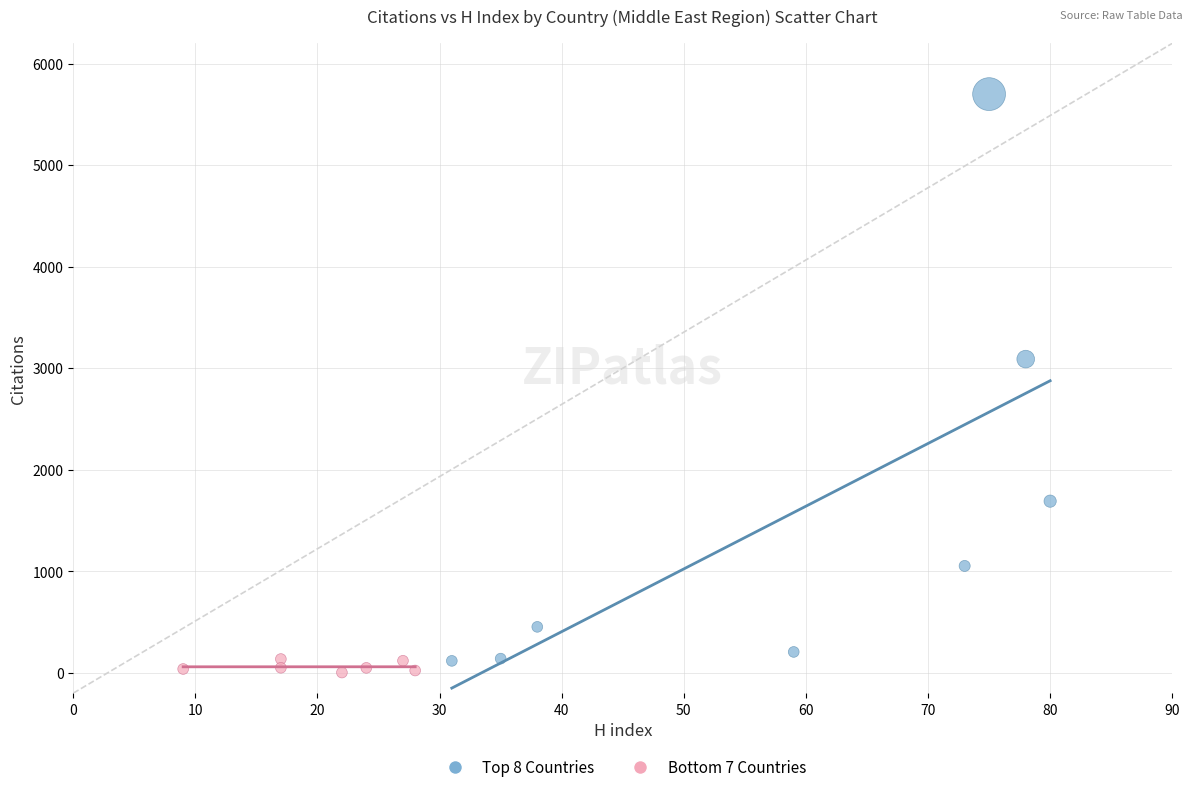

Which series has the largest Y range (max minus min)?

Top 8 Countries